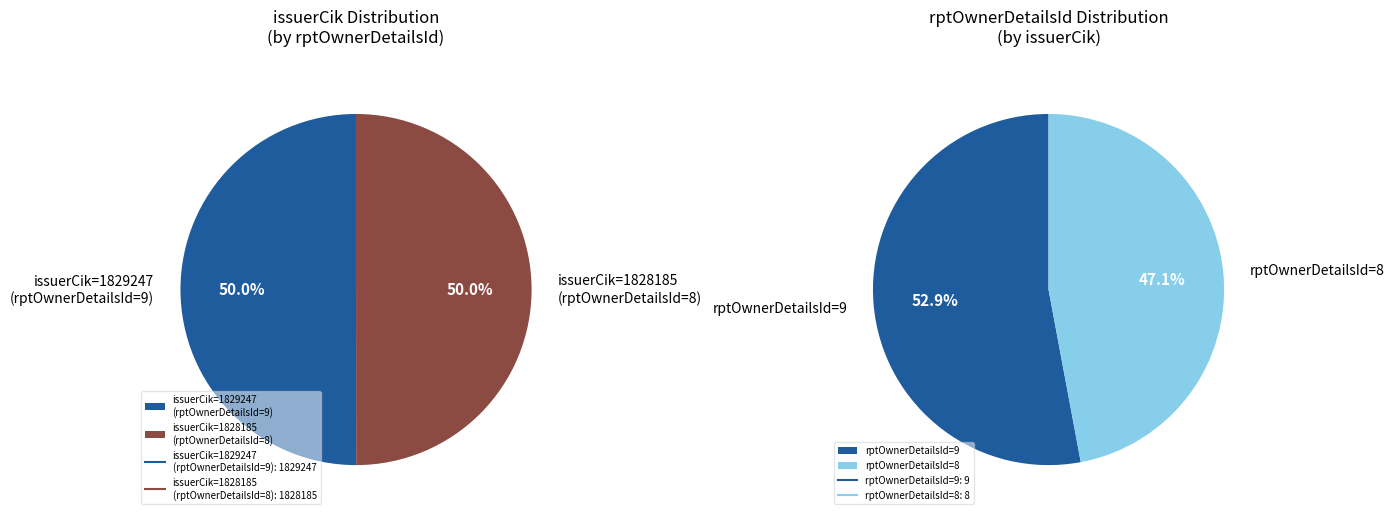

Does 1 account for over 50% of the chart?

No